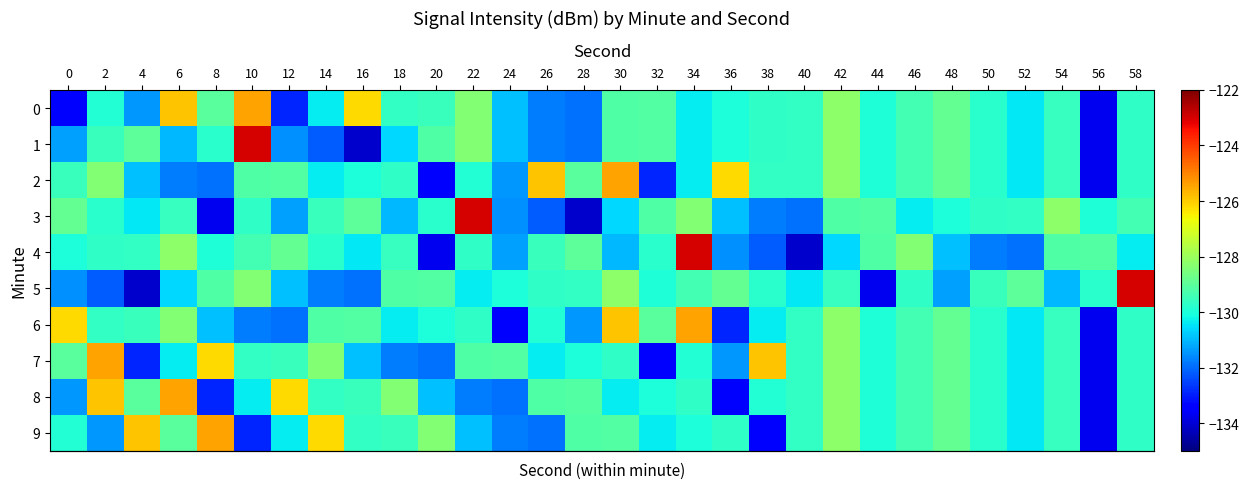

What is the spread (max minus min) of values at 34?

7.4